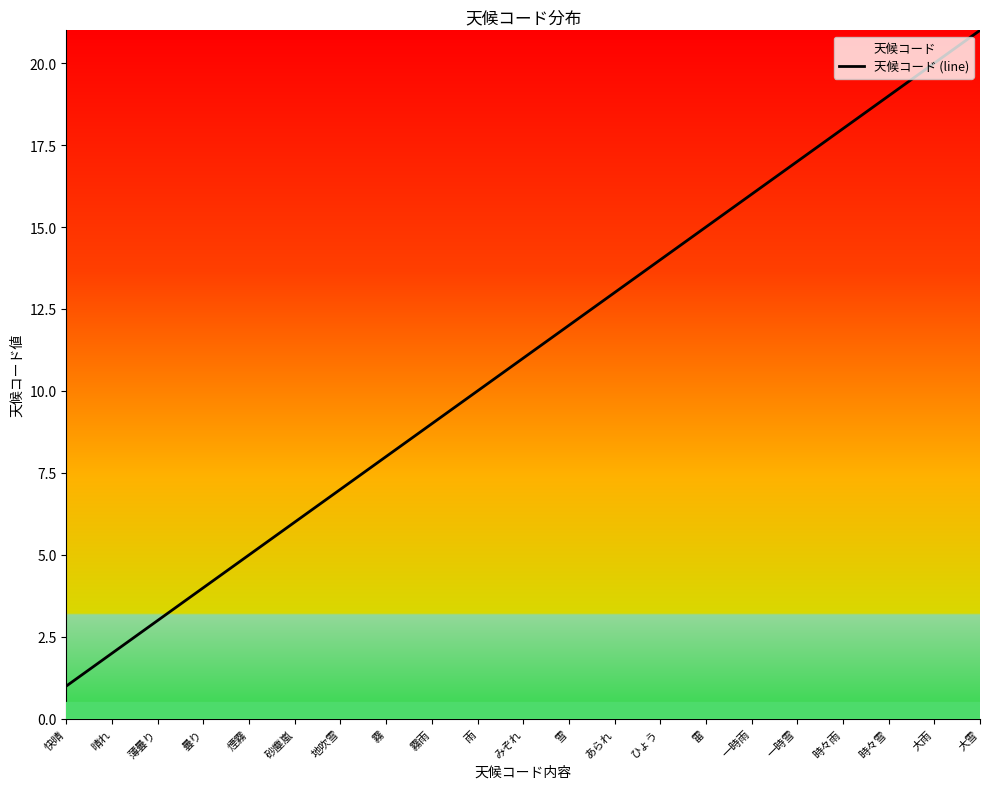

What is the smallest value displayed?

1.0